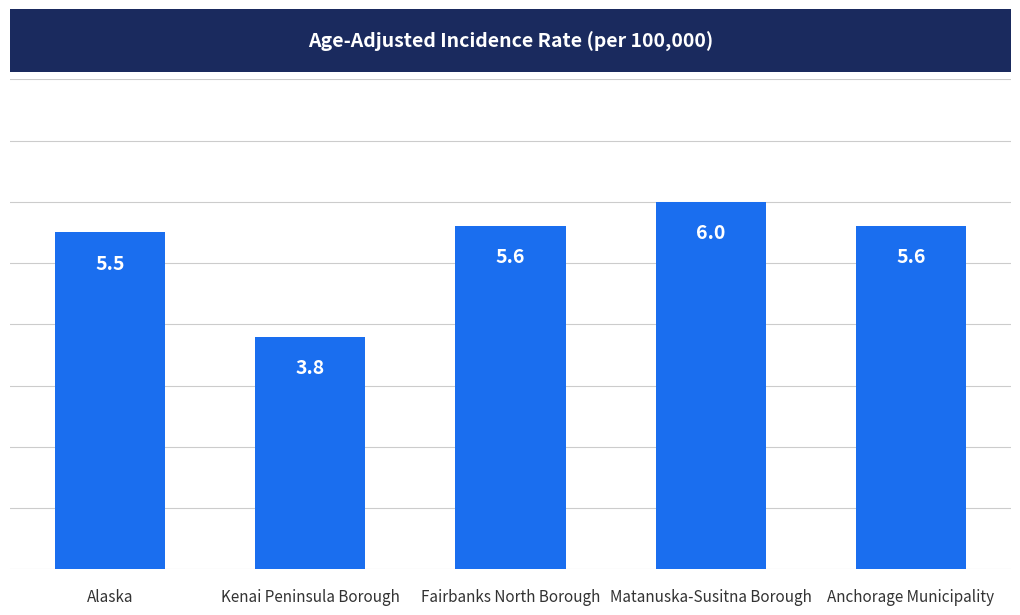

True or false: the data shows 5.6 at Fairbanks North Borough.

True